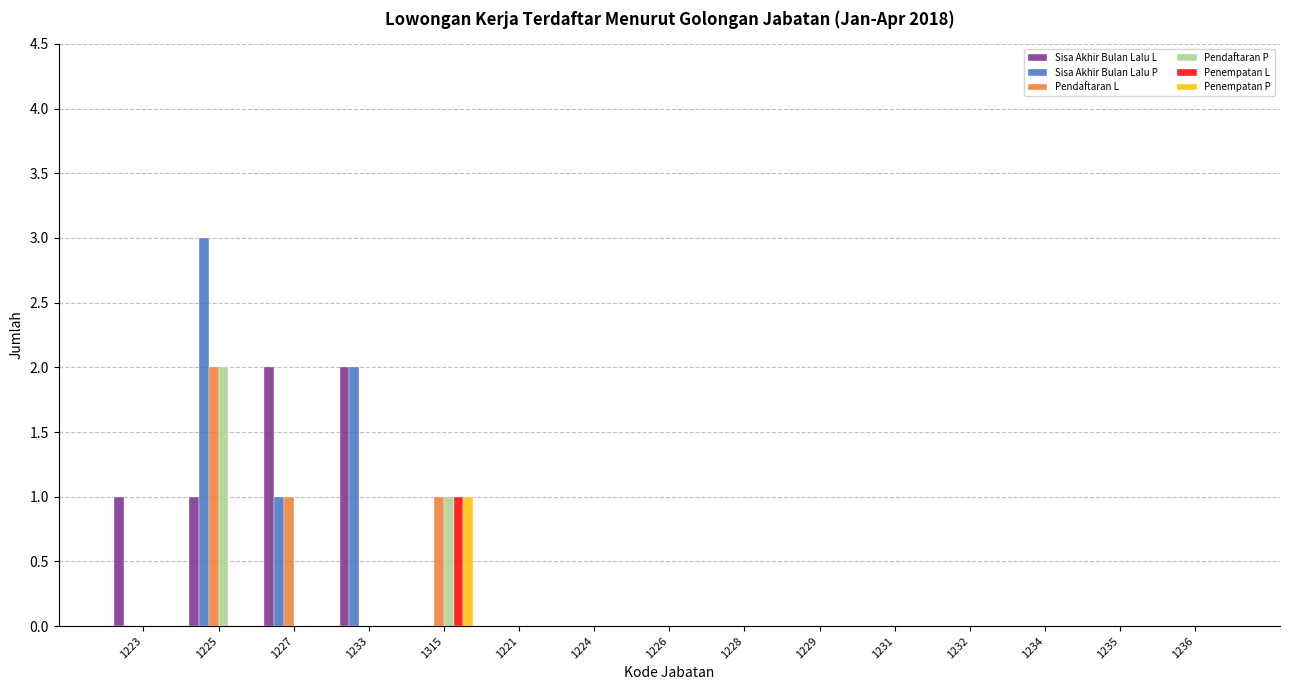

Reading left to right, list all the values displayed in this chart.

Sisa Akhir Bulan Lalu L: 1223=1	1225=1	1227=2	1233=2	1315=0	1221=0	1224=0	1226=0	1228=0	1229=0	1231=0	1232=0	1234=0	1235=0	1236=0
Sisa Akhir Bulan Lalu P: 1223=0	1225=3	1227=1	1233=2	1315=0	1221=0	1224=0	1226=0	1228=0	1229=0	1231=0	1232=0	1234=0	1235=0	1236=0
Pendaftaran L: 1223=0	1225=2	1227=1	1233=0	1315=1	1221=0	1224=0	1226=0	1228=0	1229=0	1231=0	1232=0	1234=0	1235=0	1236=0
Pendaftaran P: 1223=0	1225=2	1227=0	1233=0	1315=1	1221=0	1224=0	1226=0	1228=0	1229=0	1231=0	1232=0	1234=0	1235=0	1236=0
Penempatan L: 1223=0	1225=0	1227=0	1233=0	1315=1	1221=0	1224=0	1226=0	1228=0	1229=0	1231=0	1232=0	1234=0	1235=0	1236=0
Penempatan P: 1223=0	1225=0	1227=0	1233=0	1315=1	1221=0	1224=0	1226=0	1228=0	1229=0	1231=0	1232=0	1234=0	1235=0	1236=0